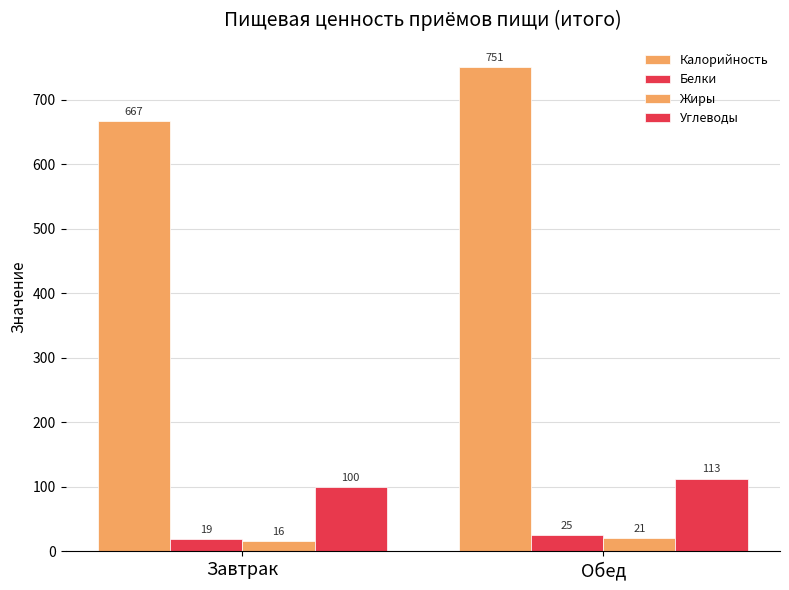

How many values in the Калорийность series are below 751?

1